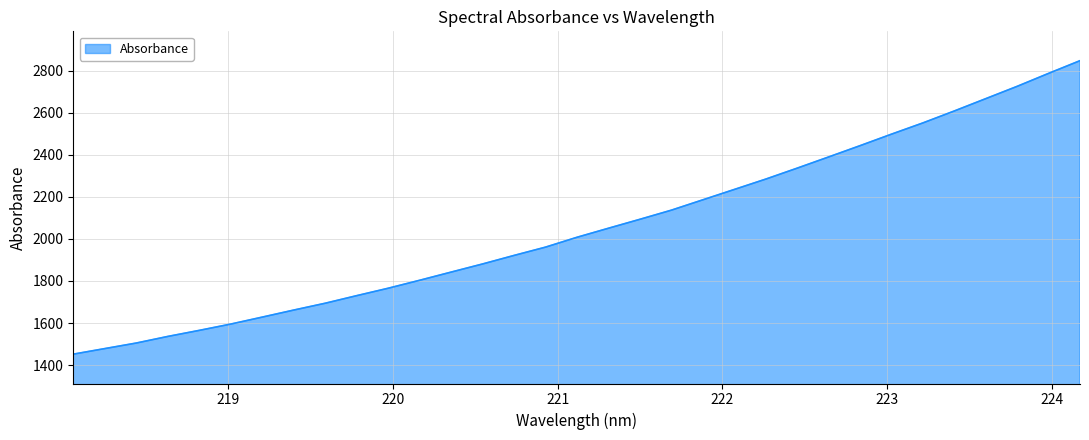

Reading right to left, extract all data points from this chart.

2847.6	2787.3	2725.6	2667.0	2608.5	2551.7	2498.2	2443.5	2389.8	2336.5	2284.5	2235.2	2186.0	2136.8	2093.4	2050.9	2007.9	1961.1	1921.6	1881.0	1842.4	1803.4	1765.6	1730.3	1694.3	1661.8	1628.3	1595.2	1565.2	1536.4	1505.0	1478.6	1452.1